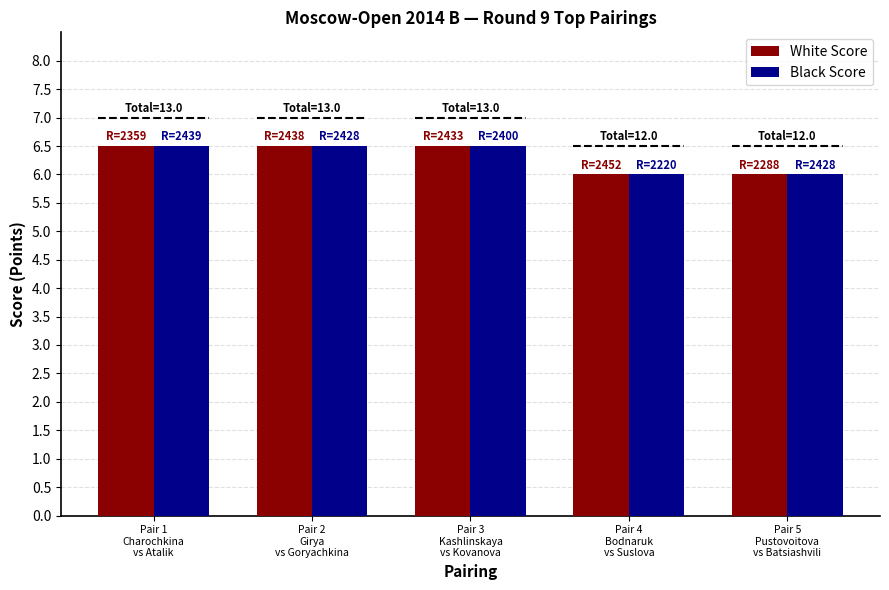

Is it true that White Score equals 6.5 at Pair 3
Kashlinskaya
vs Kovanova?

True